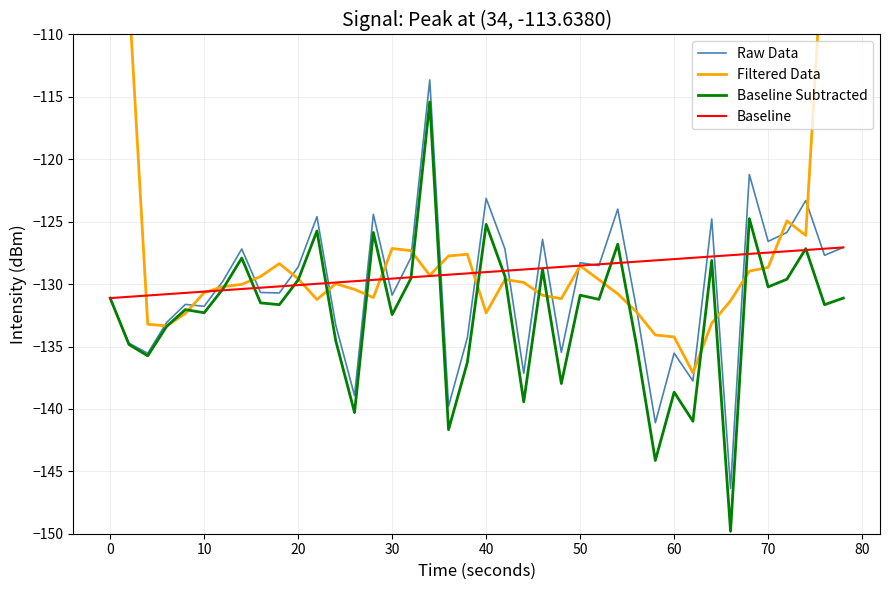

Reading right to left, extract all data points from this chart.

Raw Data: -127.1	-127.7	-123.3	-125.9	-126.6	-121.2	-146.4	-124.8	-137.8	-135.5	-141.1	-132.0	-124.0	-128.5	-128.3	-135.5	-126.4	-137.1	-127.2	-123.1	-134.3	-139.8	-113.6	-127.9	-130.9	-124.4	-138.9	-133.3	-124.6	-128.6	-130.7	-130.7	-127.2	-129.8	-131.8	-131.6	-133.1	-135.5	-134.7	-131.1
Filtered Data: -75.6	-100.8	-126.1	-124.9	-128.7	-129.0	-131.3	-133.1	-137.1	-134.2	-134.1	-132.2	-130.8	-129.7	-128.5	-131.2	-130.9	-129.9	-129.6	-132.3	-127.6	-127.7	-129.3	-127.3	-127.1	-131.1	-130.4	-130.0	-131.2	-129.6	-128.4	-129.4	-130.0	-130.2	-130.7	-132.4	-133.4	-133.2	-106.9	-80.3
Baseline Subtracted: -131.1	-131.6	-127.2	-129.6	-130.2	-124.8	-149.8	-128.1	-141.0	-138.7	-144.1	-134.9	-126.8	-131.2	-130.9	-138.0	-128.8	-139.4	-129.4	-125.2	-136.3	-141.7	-115.4	-129.5	-132.4	-125.9	-140.3	-134.5	-125.7	-129.7	-131.6	-131.5	-127.9	-130.4	-132.3	-132.0	-133.4	-135.7	-134.8	-131.1
Baseline: -127.1	-127.2	-127.3	-127.4	-127.5	-127.6	-127.7	-127.8	-127.9	-128.0	-128.1	-128.2	-128.3	-128.4	-128.5	-128.6	-128.7	-128.8	-128.9	-129.0	-129.1	-129.2	-129.4	-129.5	-129.6	-129.7	-129.8	-129.9	-130.0	-130.1	-130.2	-130.3	-130.4	-130.5	-130.6	-130.7	-130.8	-130.9	-131.0	-131.1